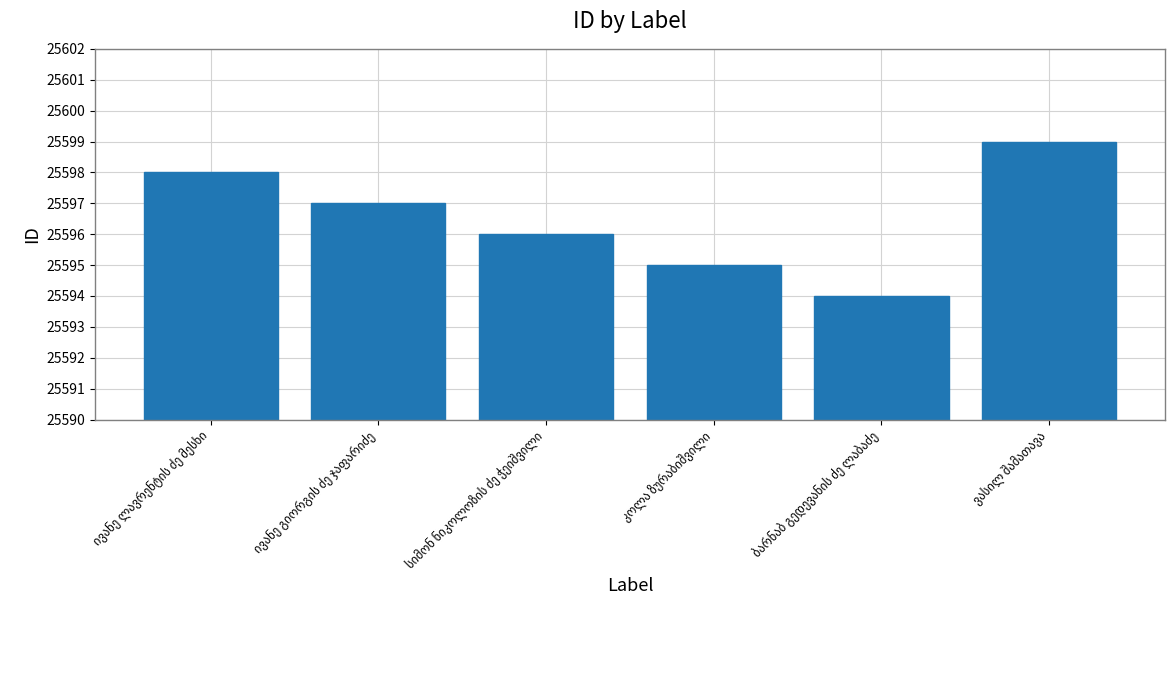

How many values are below 25597?

3